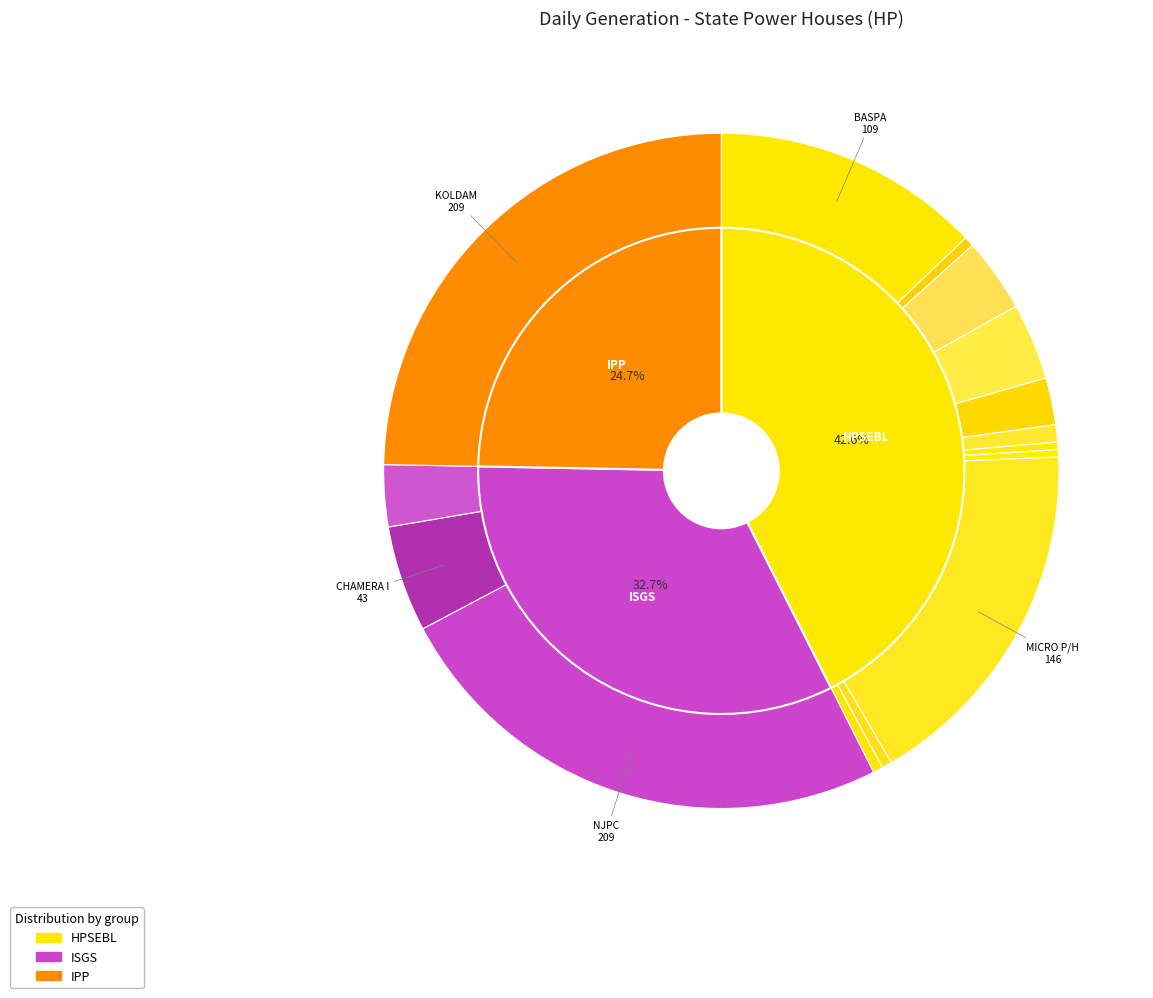

Which slice is the smallest?

ANDHRA